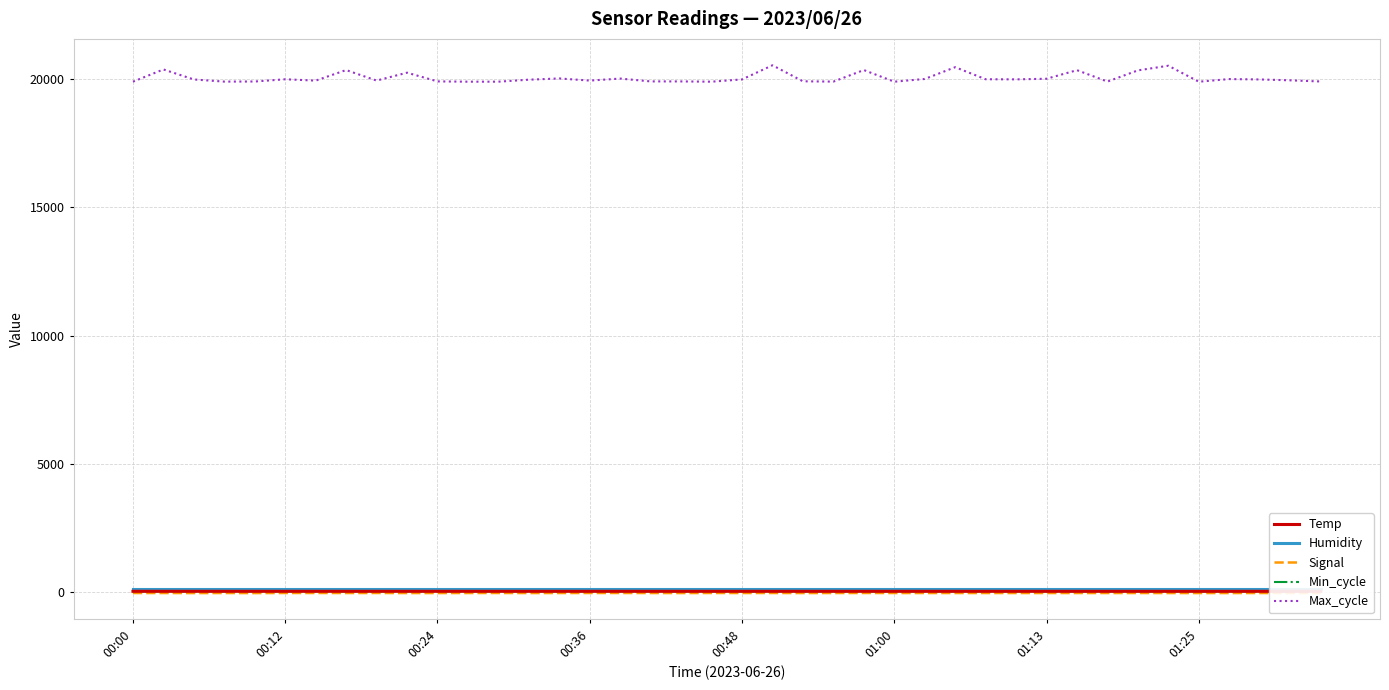

How many lines are shown in the chart?

5